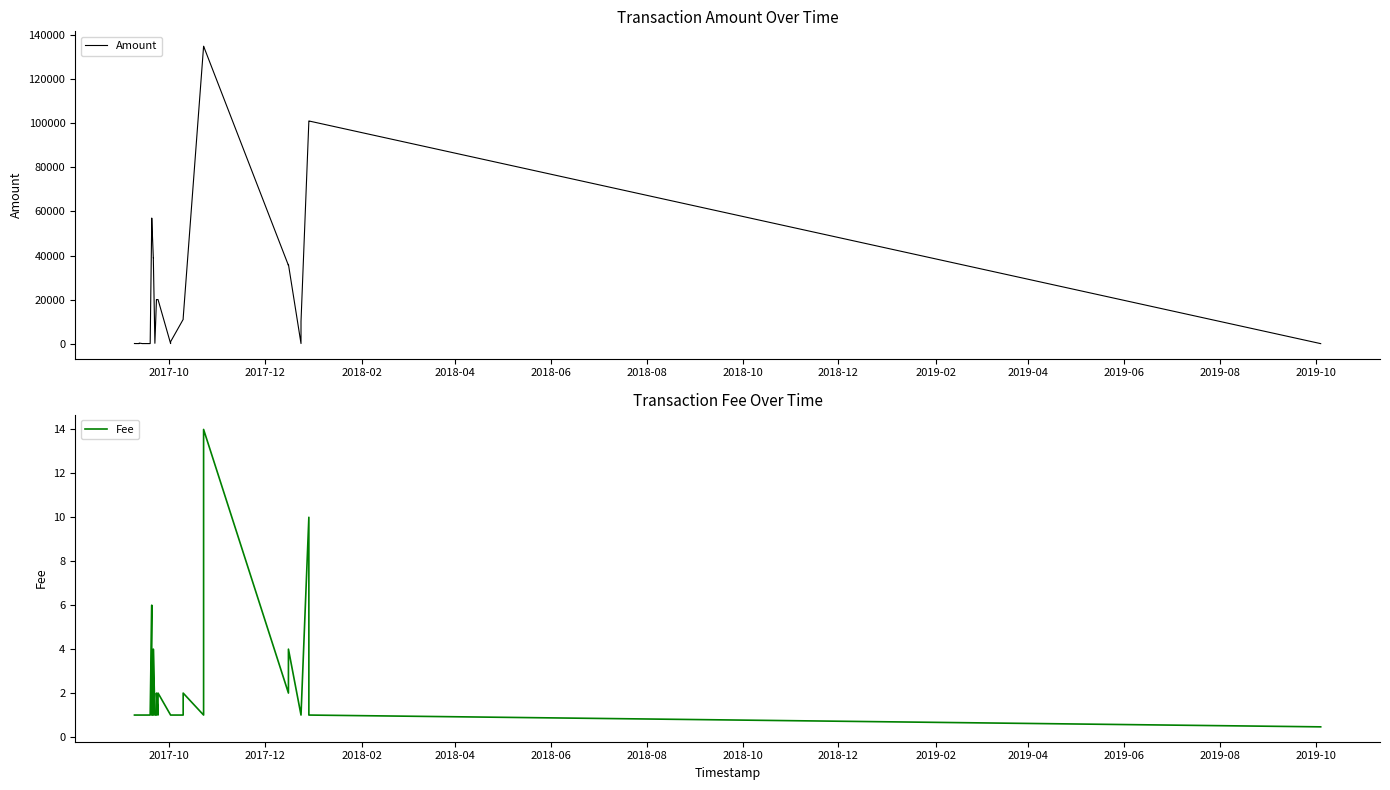

What is the value of the Fee point at the 16th from the left?

1.0